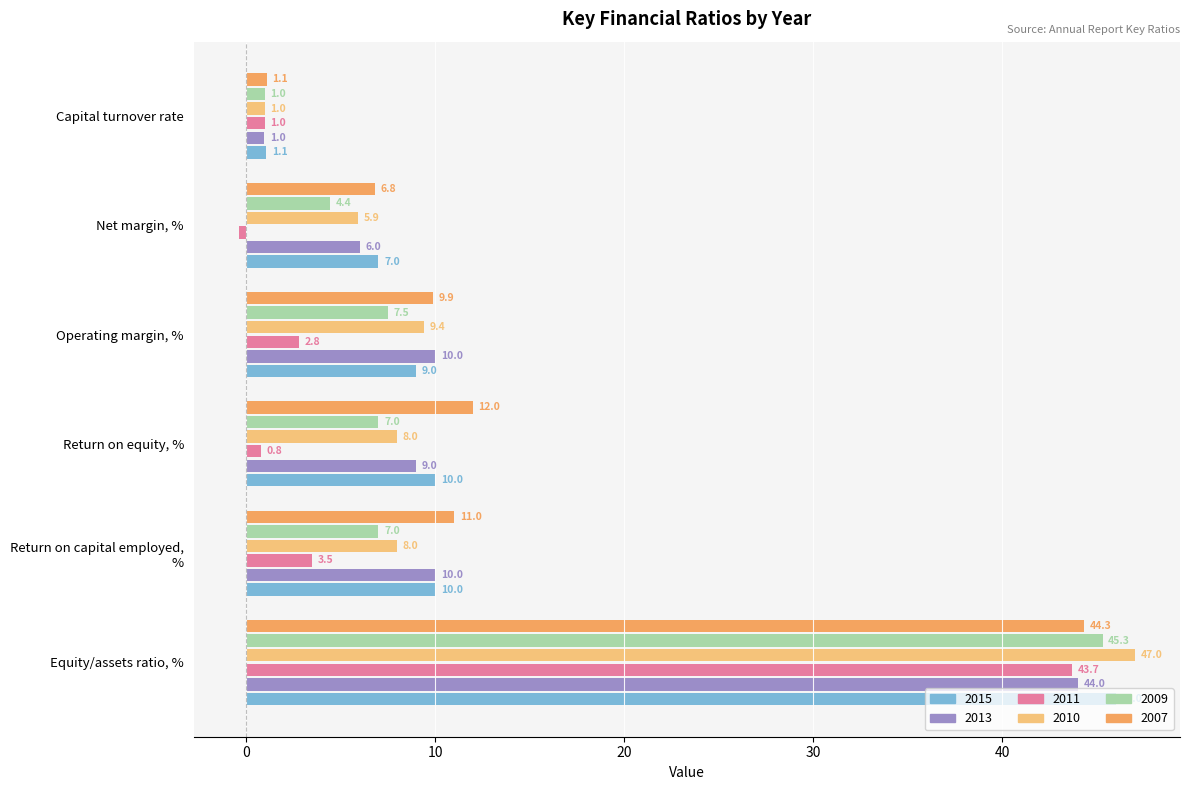

Which series changed the most between Net margin, % and Capital turnover rate?

2015